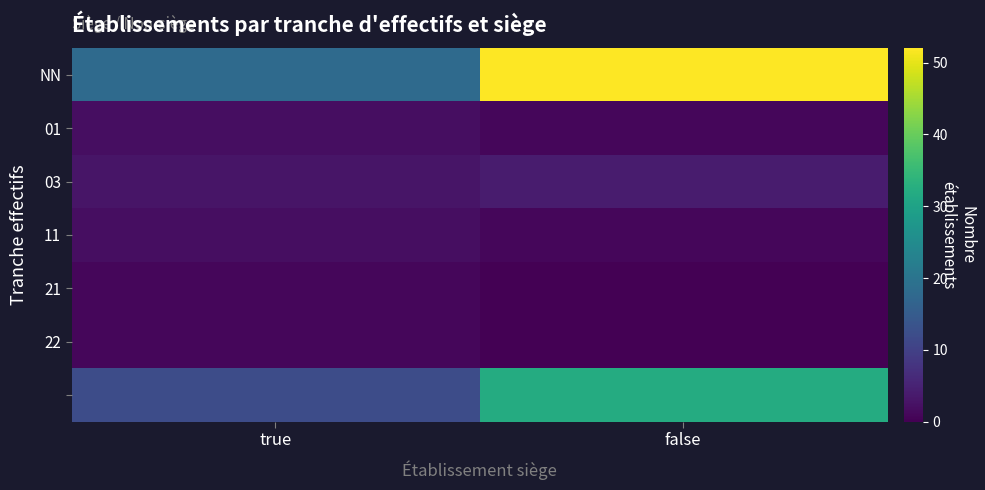

At which category is the sum across all series the highest?

false